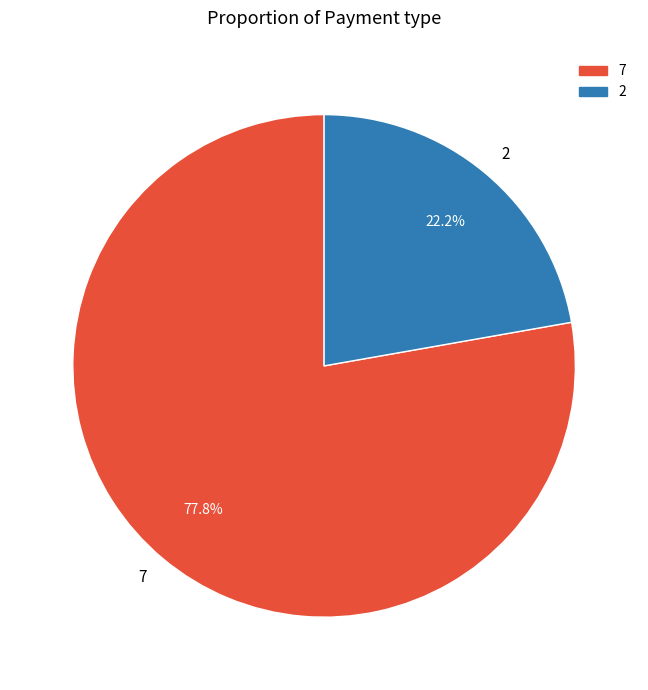

Rank the categories by value from lowest to highest.

2, 7